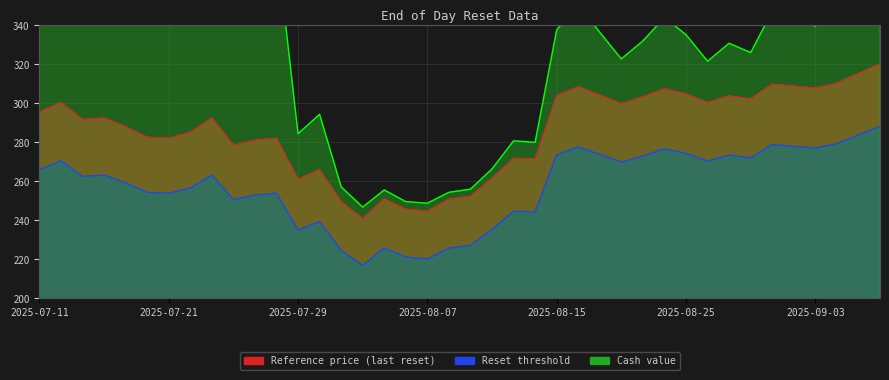

Where does the Reset threshold series first go above 263?

2025-07-11